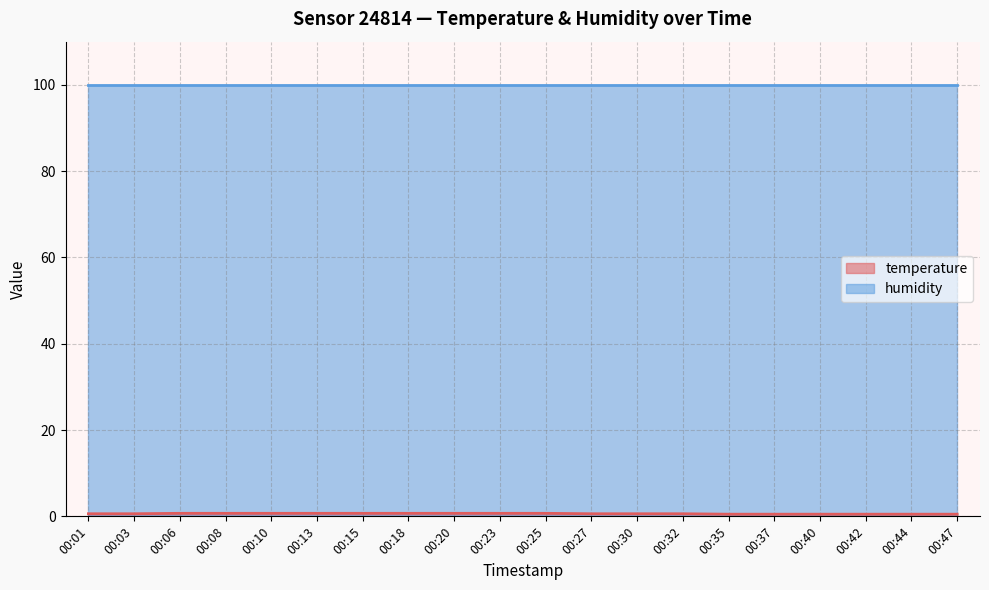

Which has a higher value, 00:25 or 00:13?

00:25